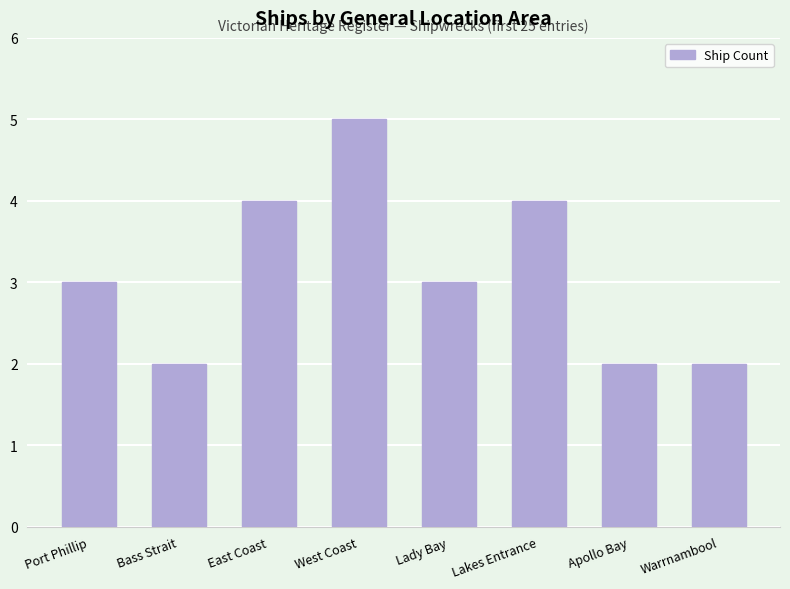

What is the sum of all values?

25